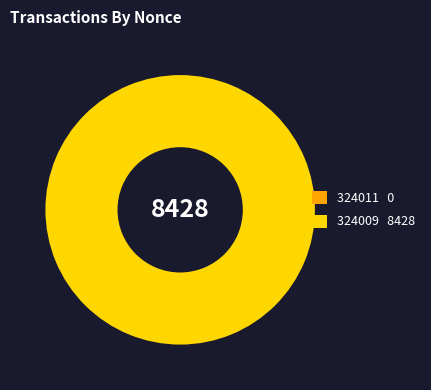

The 324009 slice represents 100% of the pie. True or false?

True